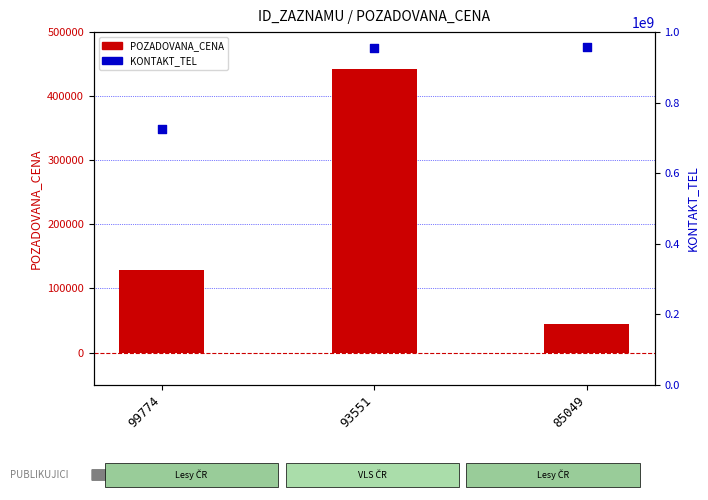

Which series has the widest spread of Y values?

KONTAKT_TEL